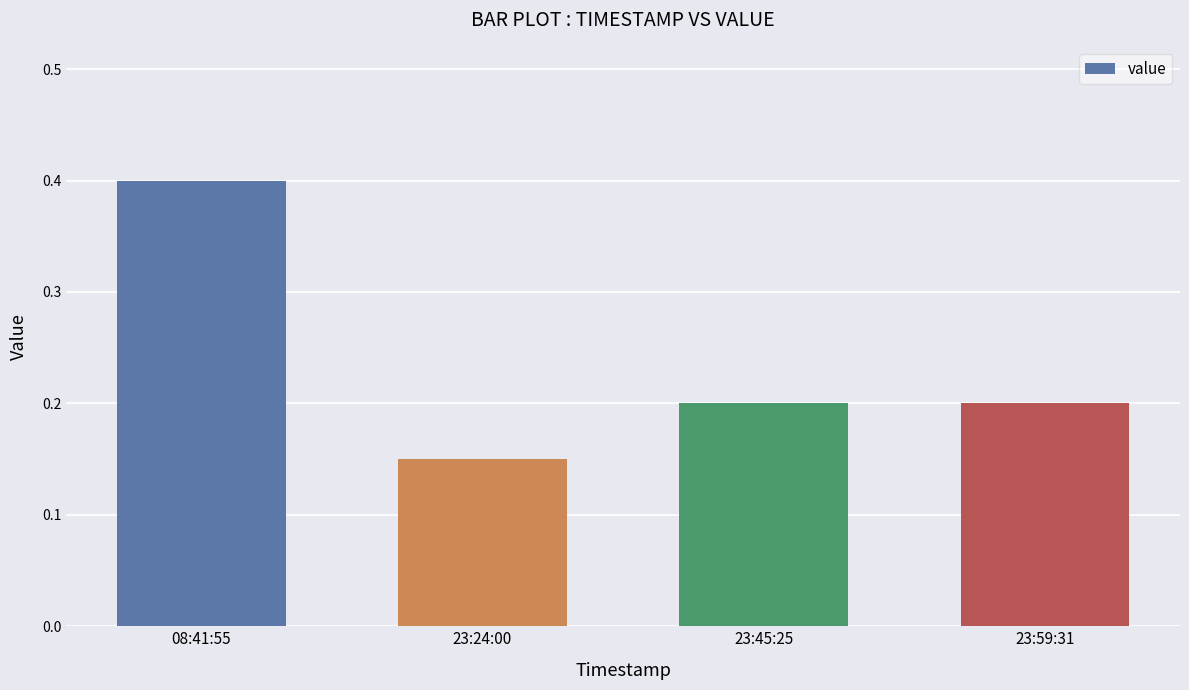

Is it true that the value at 23:24:00 is 0.3?

False